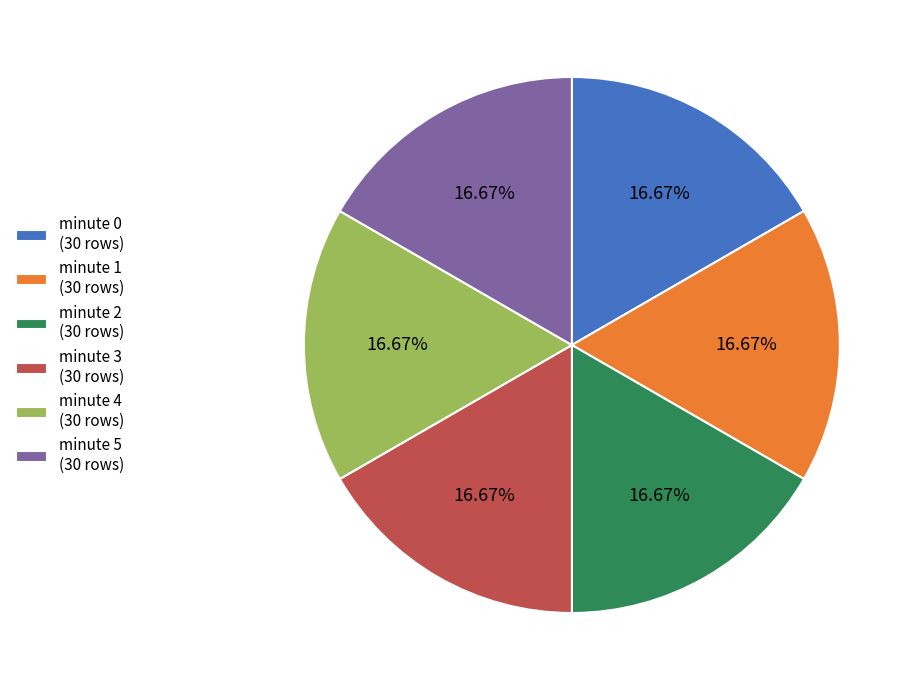

What is the ratio of the value at minute 5 (30 rows) to the value at minute 1 (30 rows)?

1.0